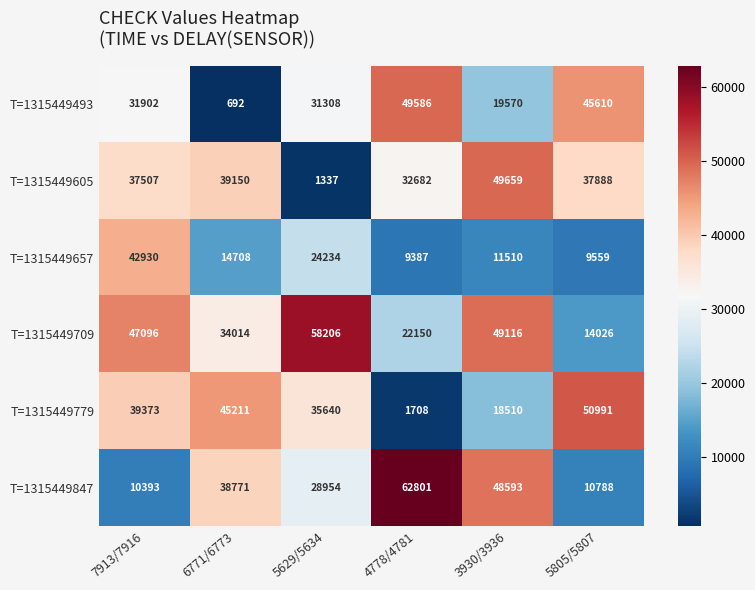

At which label does T=1315449605 first exceed 37888?

6771/6773